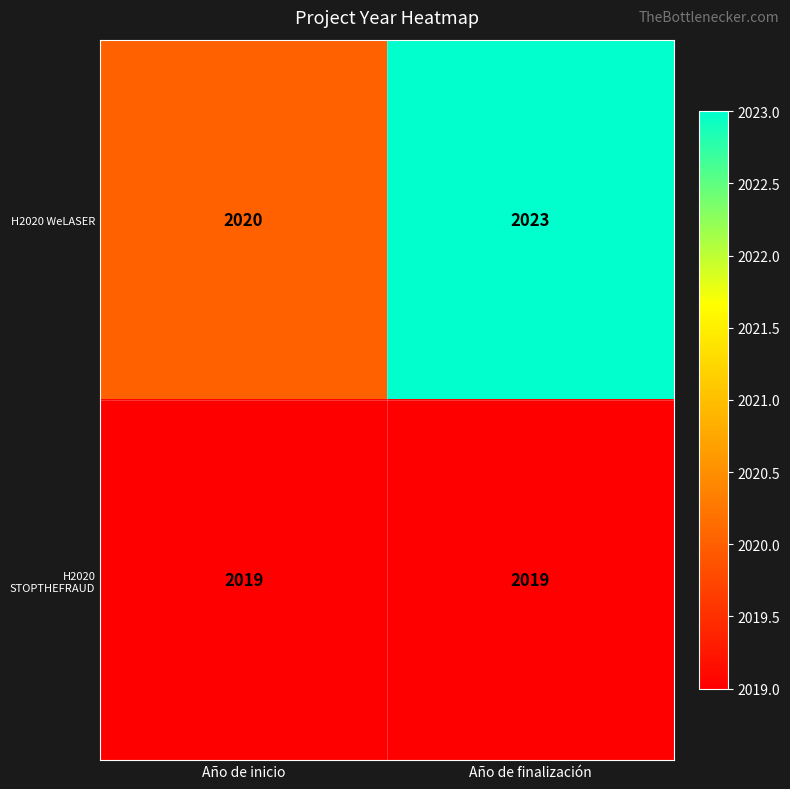

What is the minimum value shown in the chart?

2019